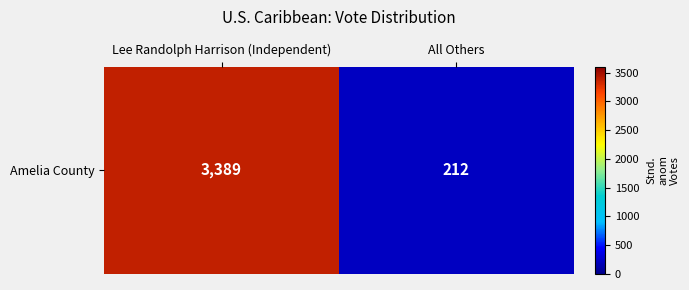

What is the difference between the values at All Others and Lee Randolph Harrison (Independent)?

3177